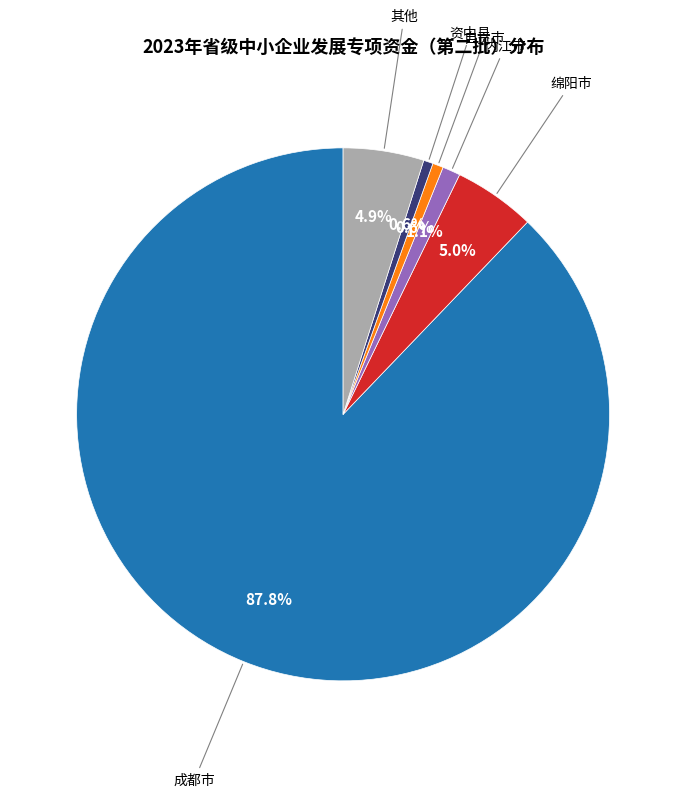

Does any single category account for the majority?

Yes